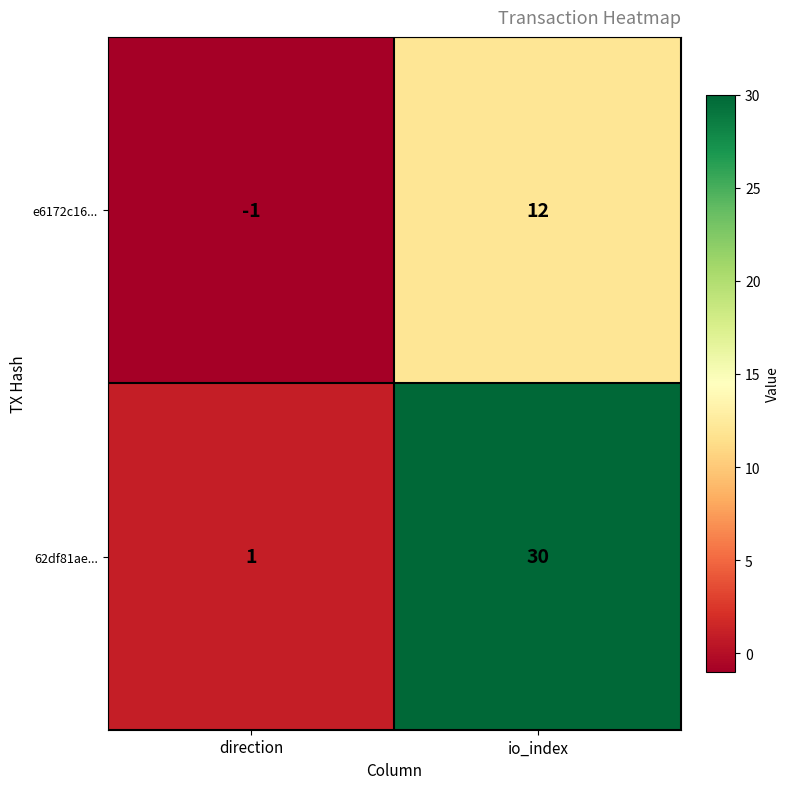

What is the spread (max minus min) of values at io_index?

18